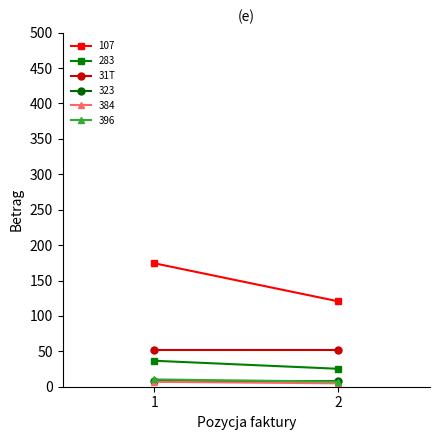

True or false: 107 has a value of 82.7 at 2.

False